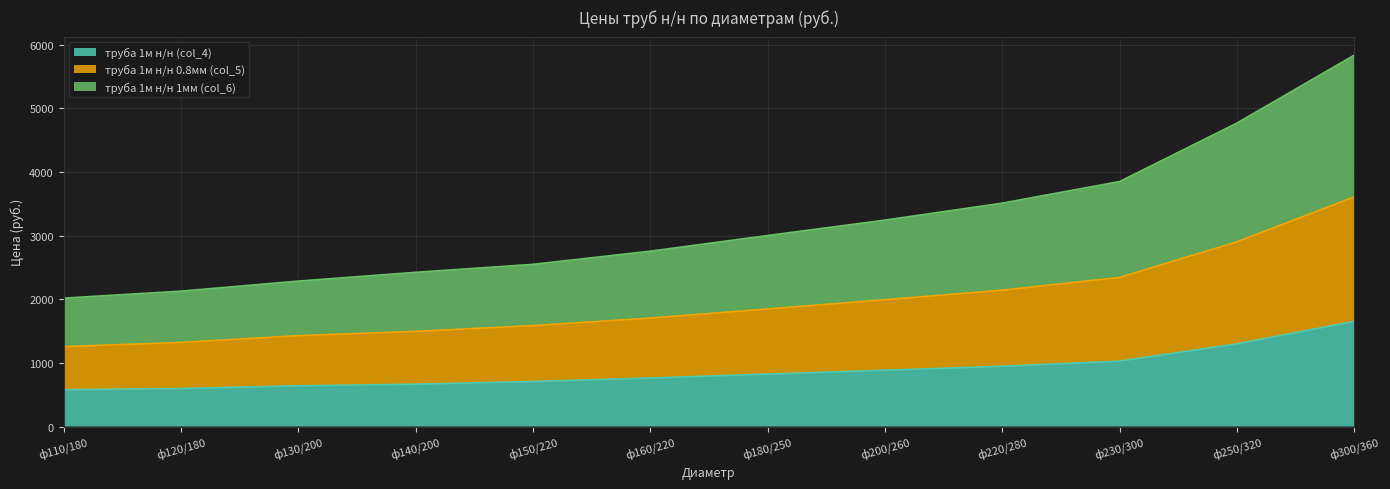

At which label does труба 1м н/н 0.8мм (col_5) reach its minimum?

ф110/180